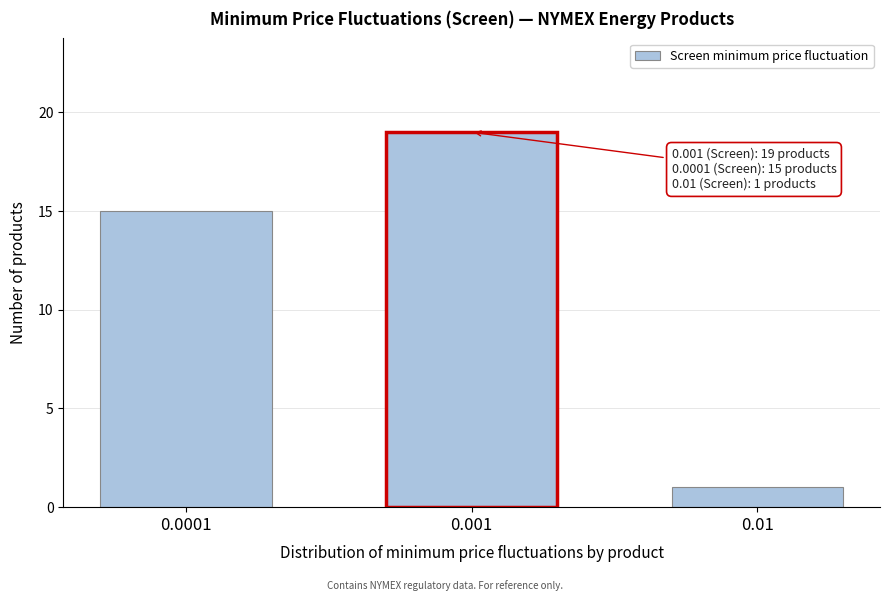

Reading left to right, what are all the values shown in this chart?

0.0001=15	0.001=19	0.01=1